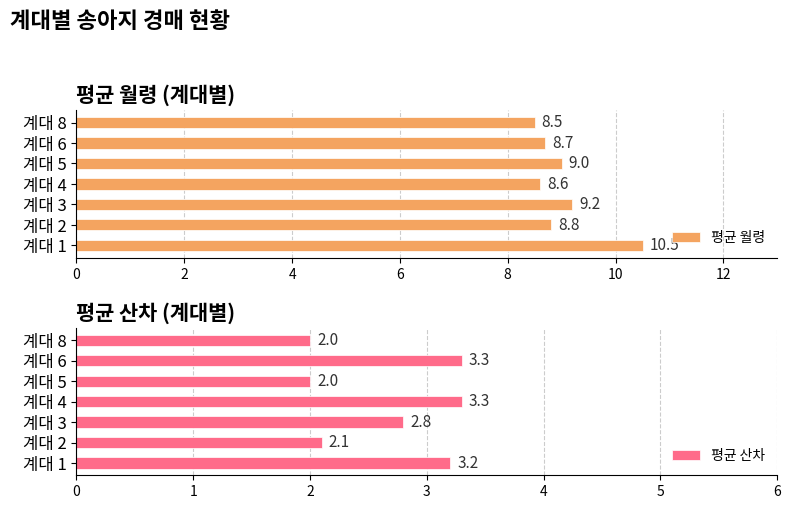

Are the bars horizontal?

Yes